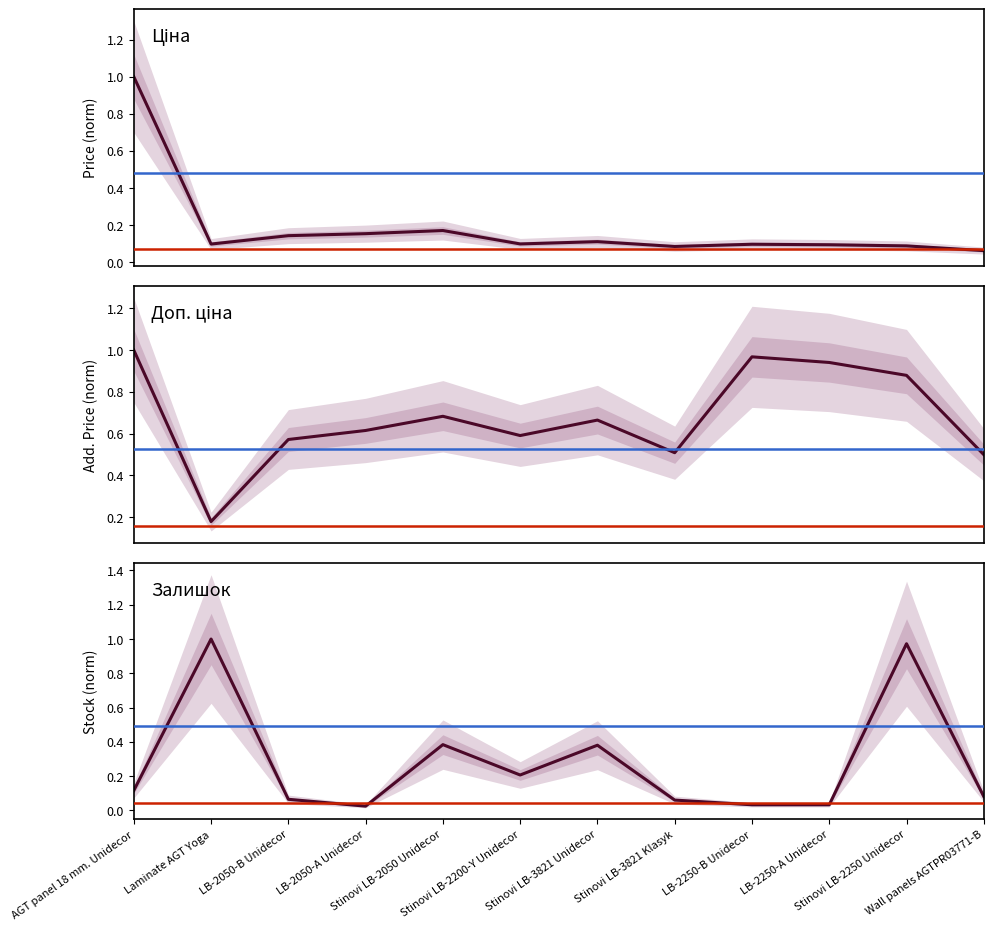

True or false: Доп. ціна and Ціна intersect in this chart.

False